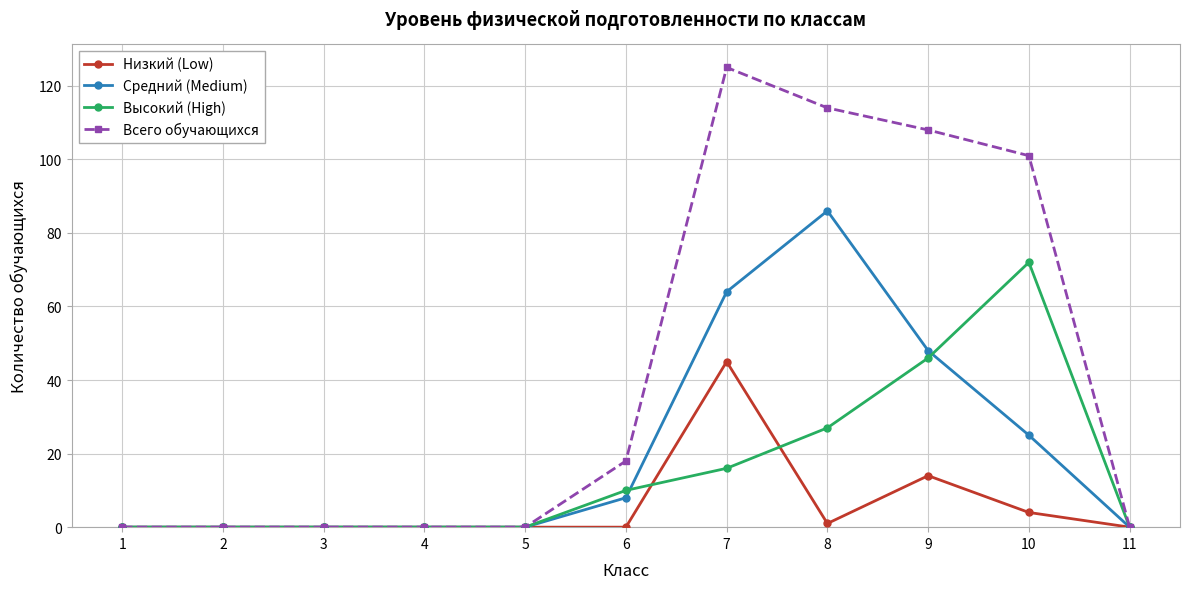

Read the Средний (Medium) value at 9, to the nearest 10.

50